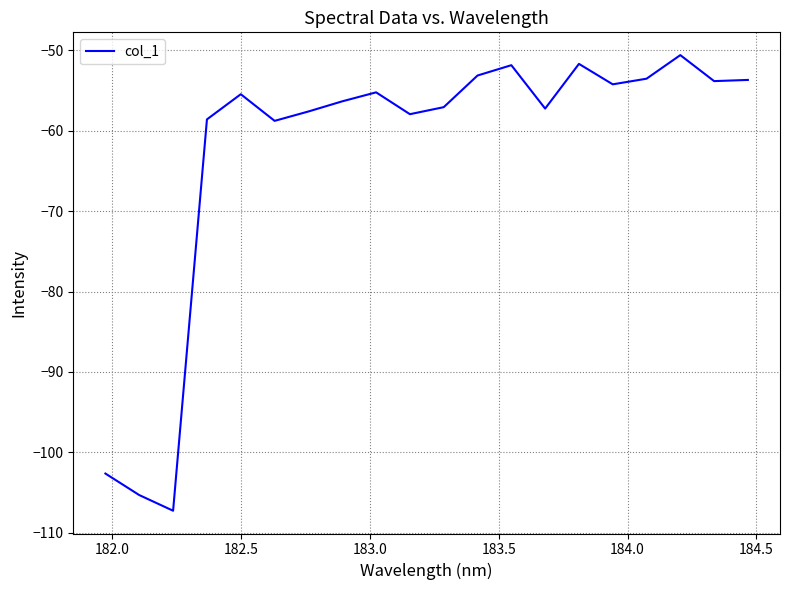

What is the difference between the maximum and minimum values?

56.7